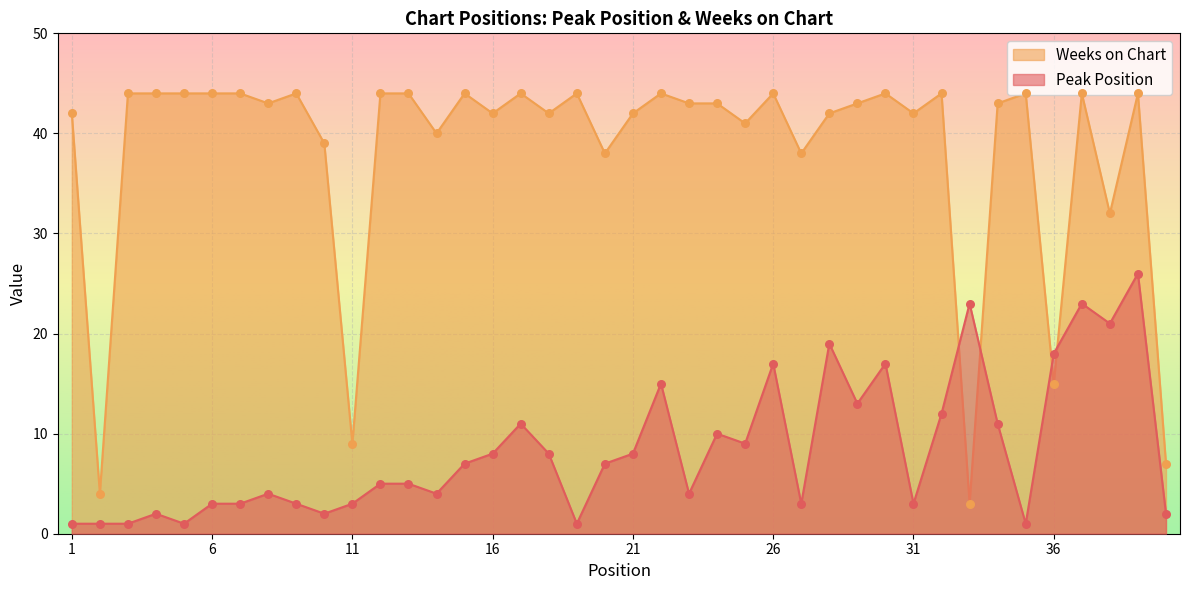

At how many categories does at least one series exceed 6?

39